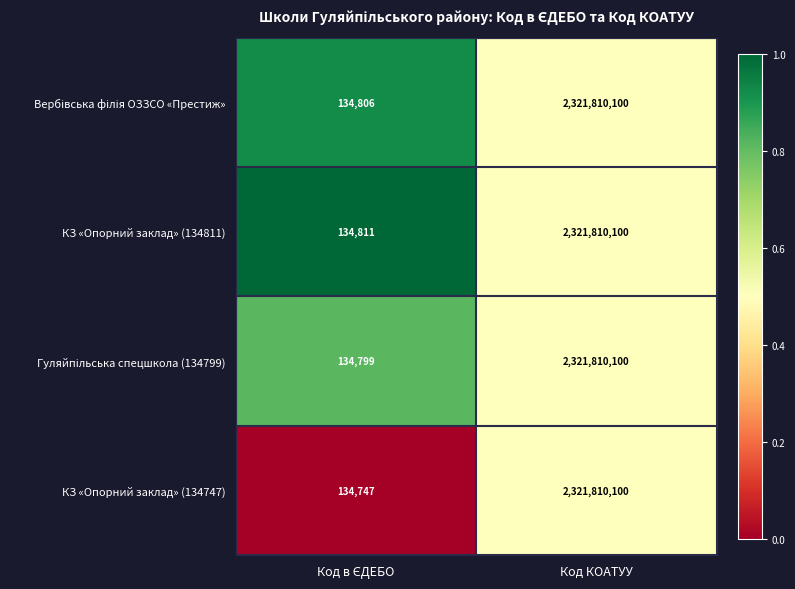

What is the average value of the КЗ «Опорний заклад» (134811) series?

1160972456